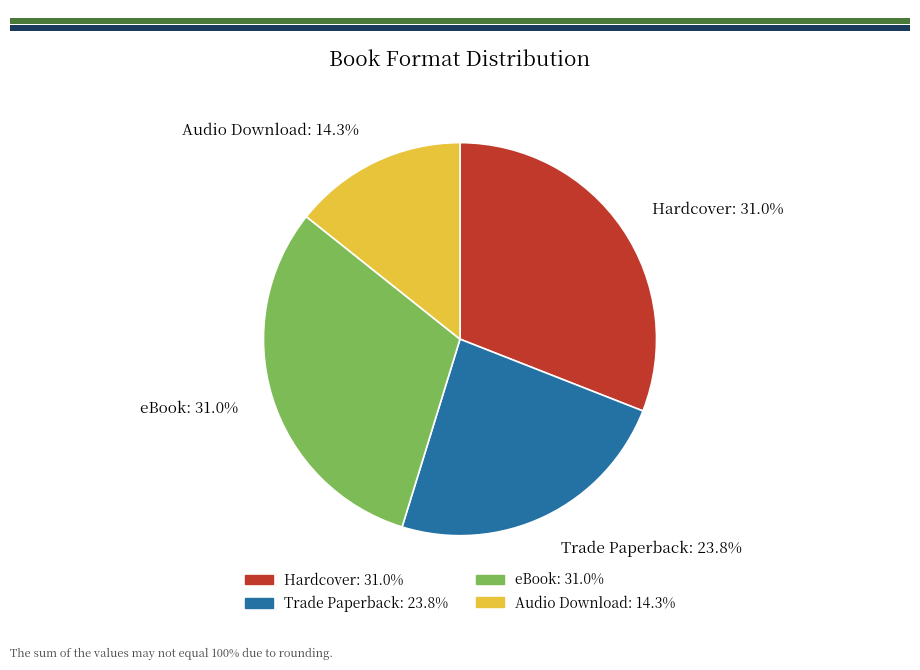

Count the number of slices in the pie.

4